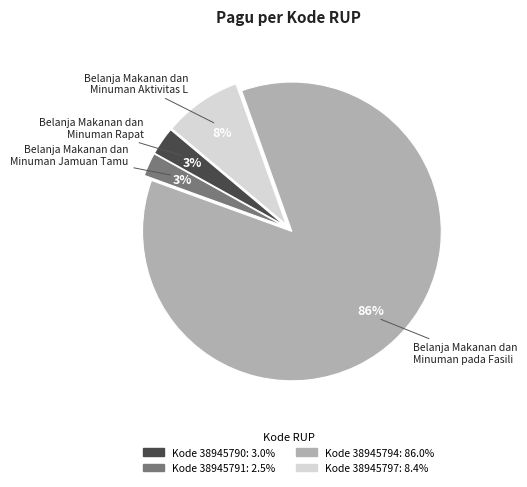

Does Belanja Makanan dan Minuman Jamuan Tamu represent more than half of the total?

No